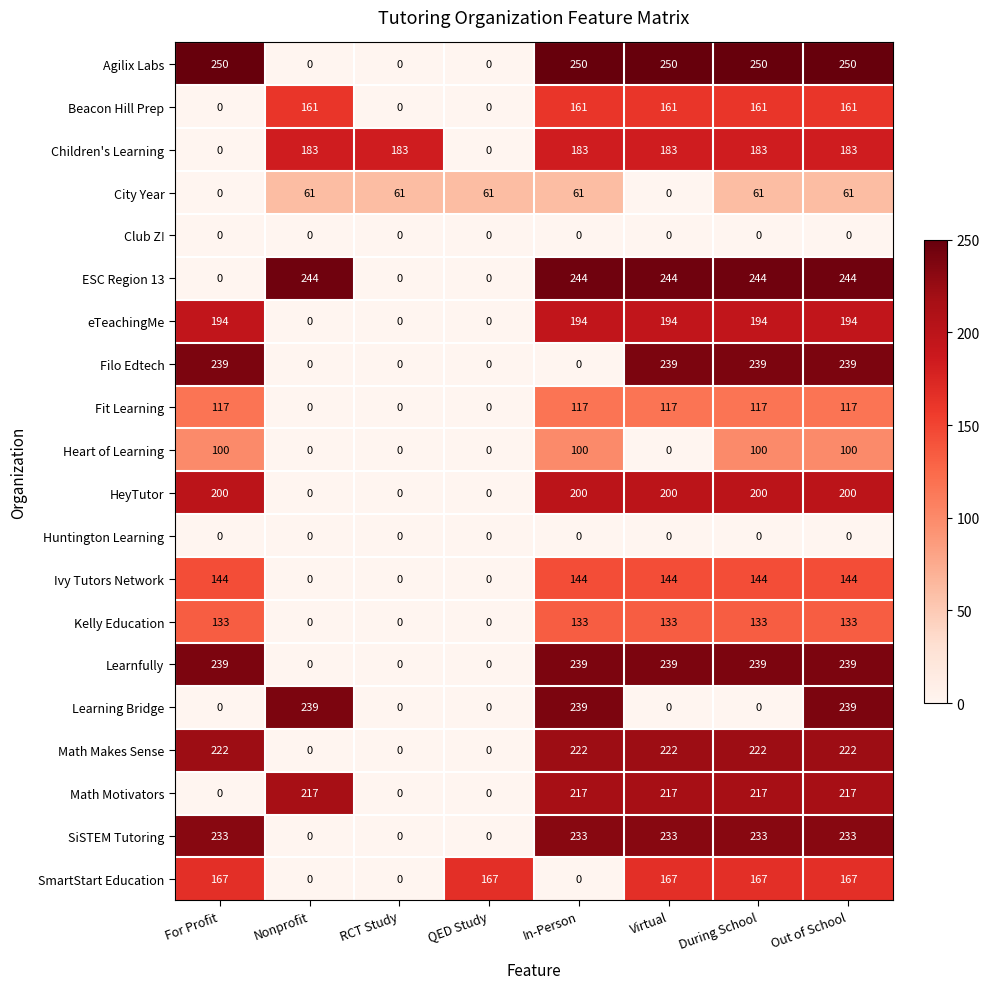

What is the difference between the City Year values at Virtual and In-Person?

61